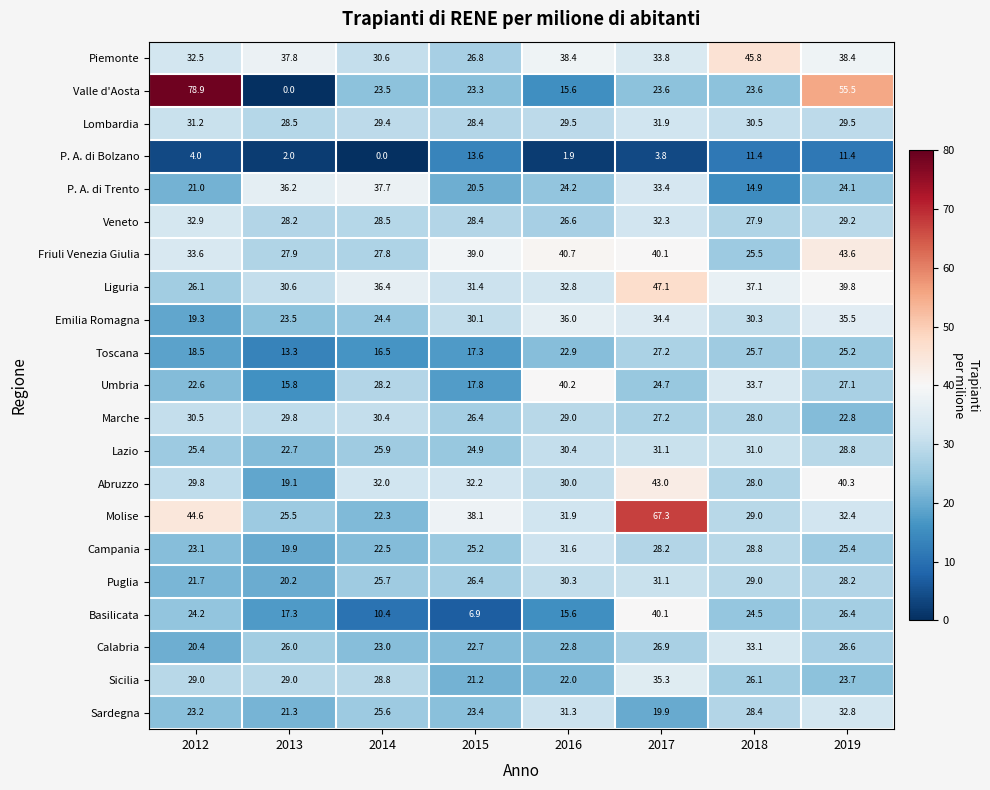

Which series has the largest total across all categories?

Molise